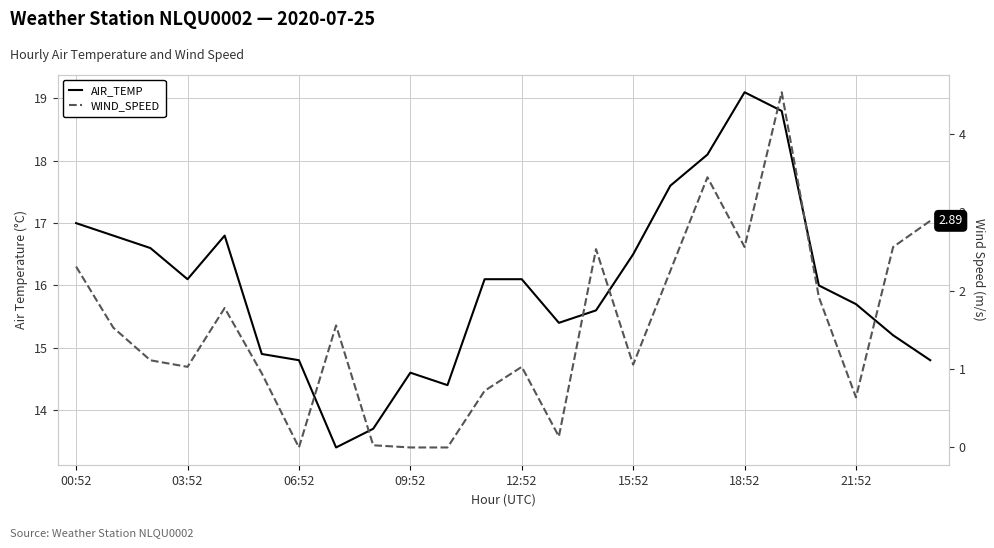

How many lines are shown in the chart?

2